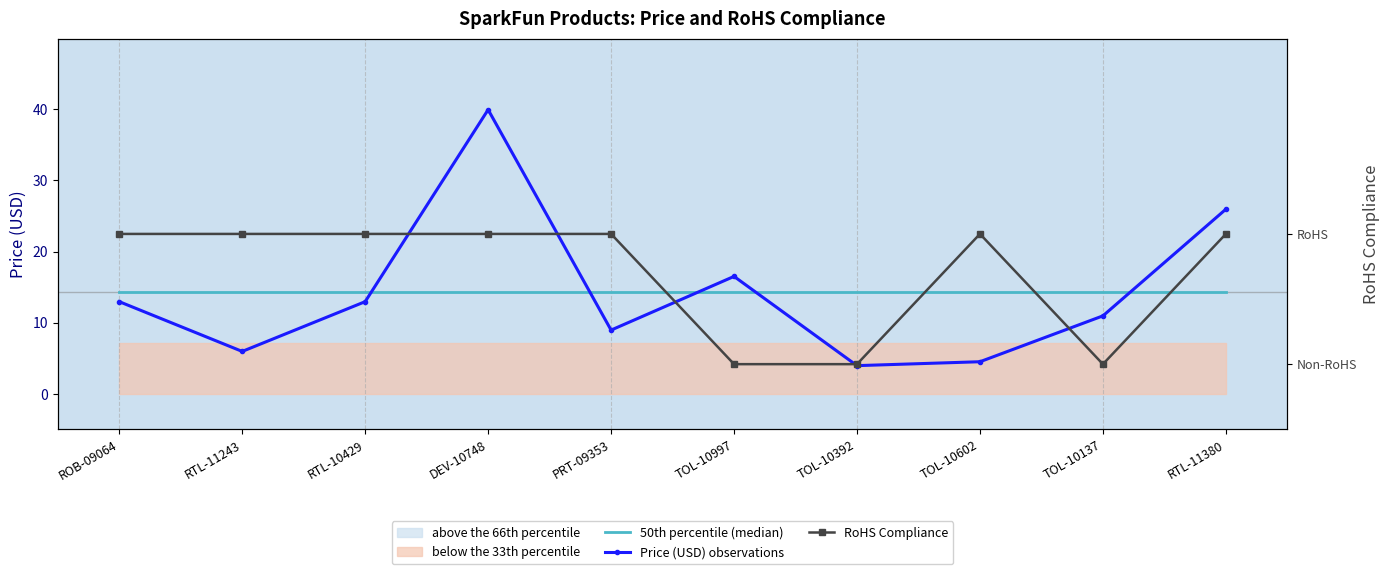

True or false: 50th percentile (median) and RoHS Compliance cross at least once.

False